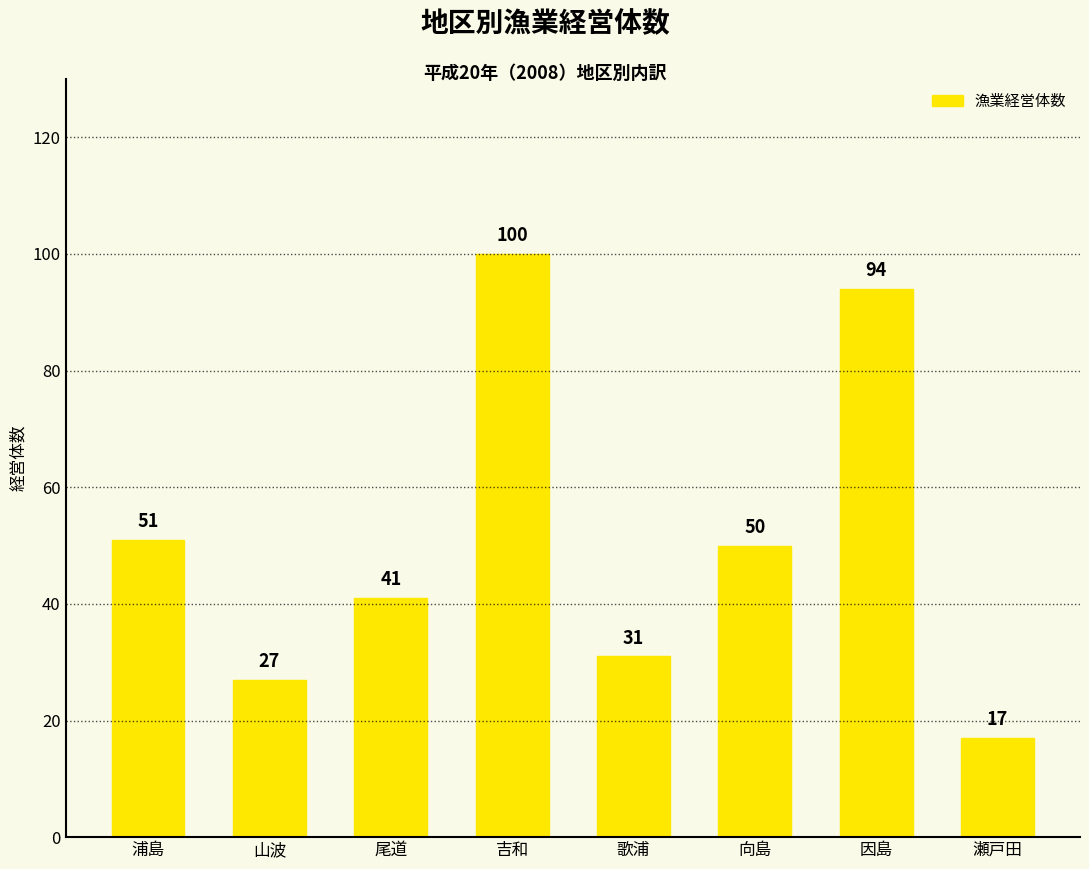

Rank the categories by value from lowest to highest.

瀬戸田, 山波, 歌浦, 尾道, 向島, 浦島, 因島, 吉和